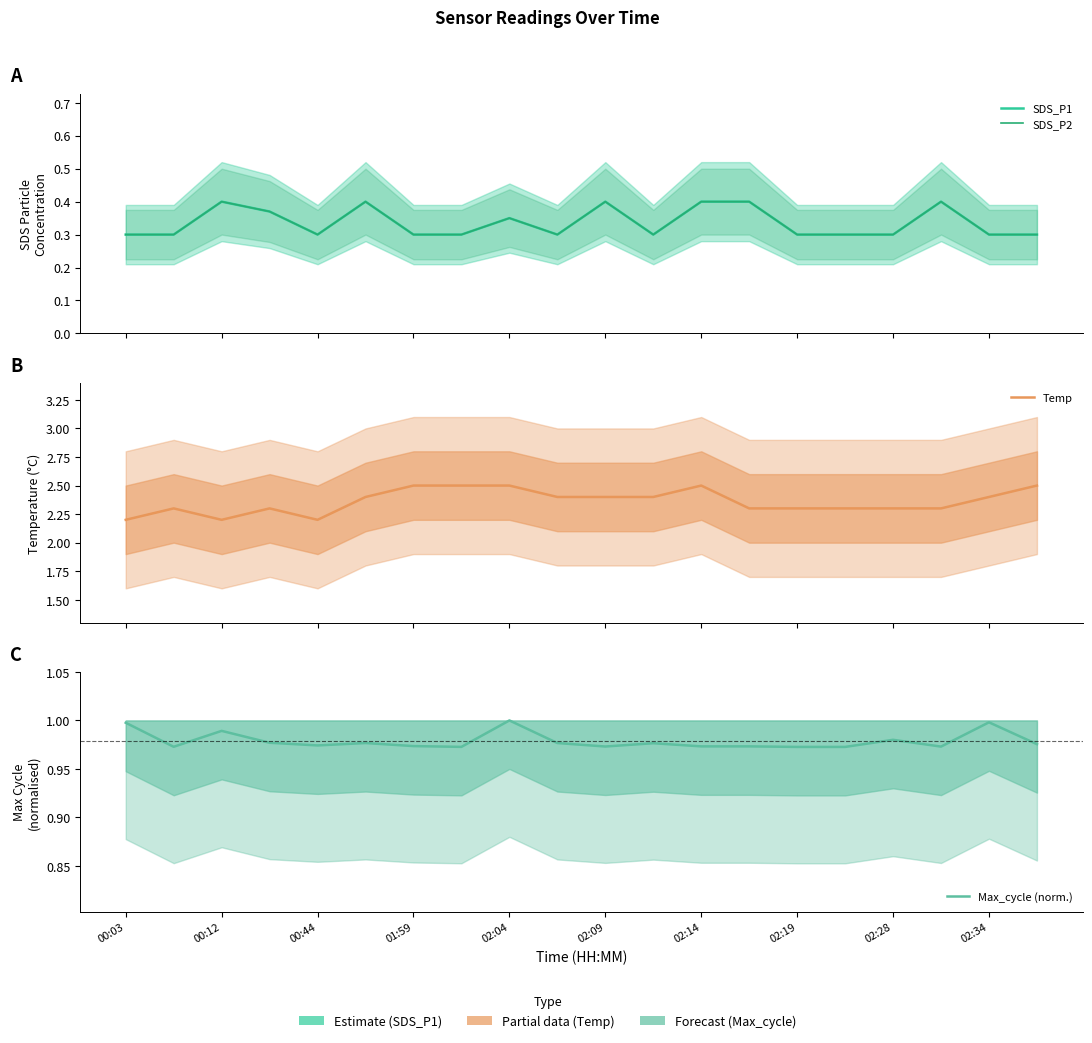

At which label does Max_cycle (norm.) reach its minimum?

02:19